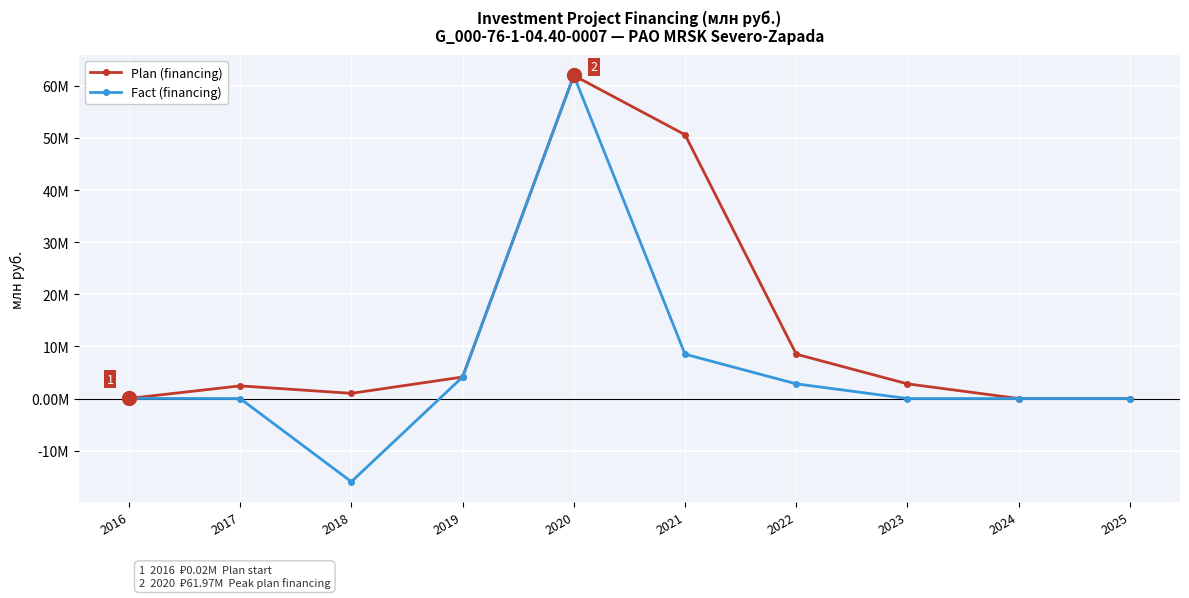

Does the chart have visible grid lines?

Yes